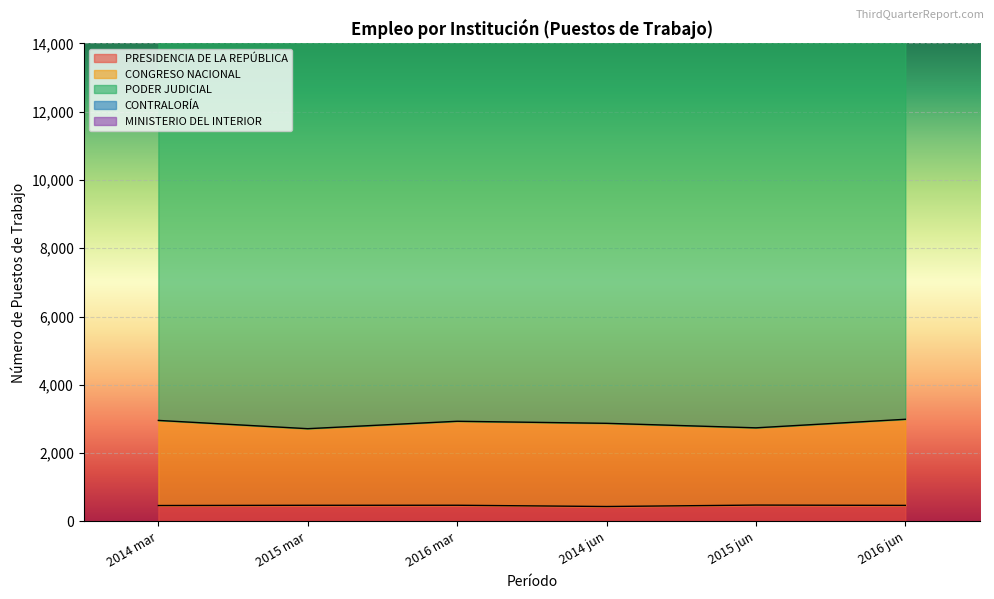

In PRESIDENCIA DE LA REPÚBLICA, how many points are higher than both neighbors (excluding endpoints)?

2